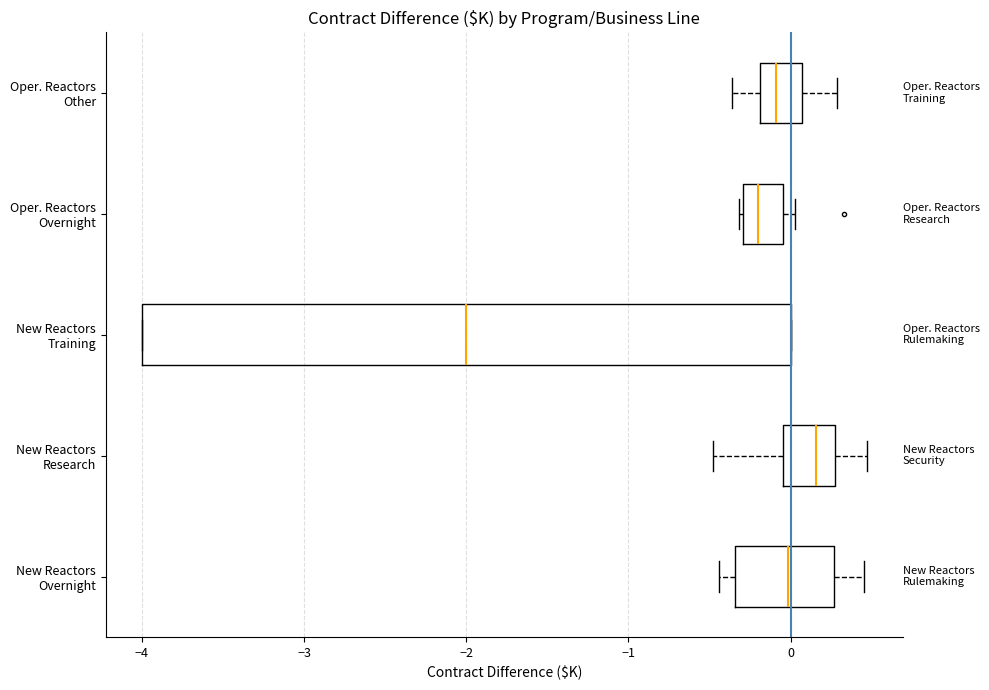

Where does the left whisker of the box for New Reactors Research end on the x-axis? The values are not printed on the chart, so give them approximately, as read against the axis.

-0.5